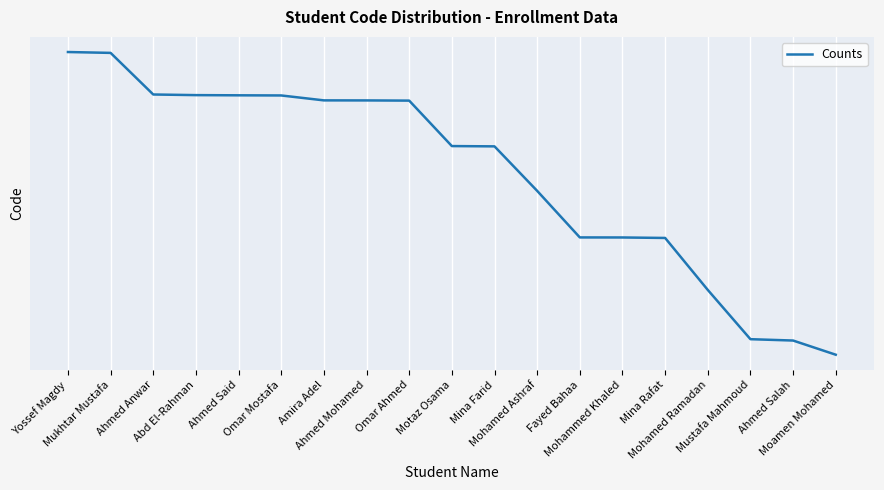

Is this an area chart (filled region under the line)?

No